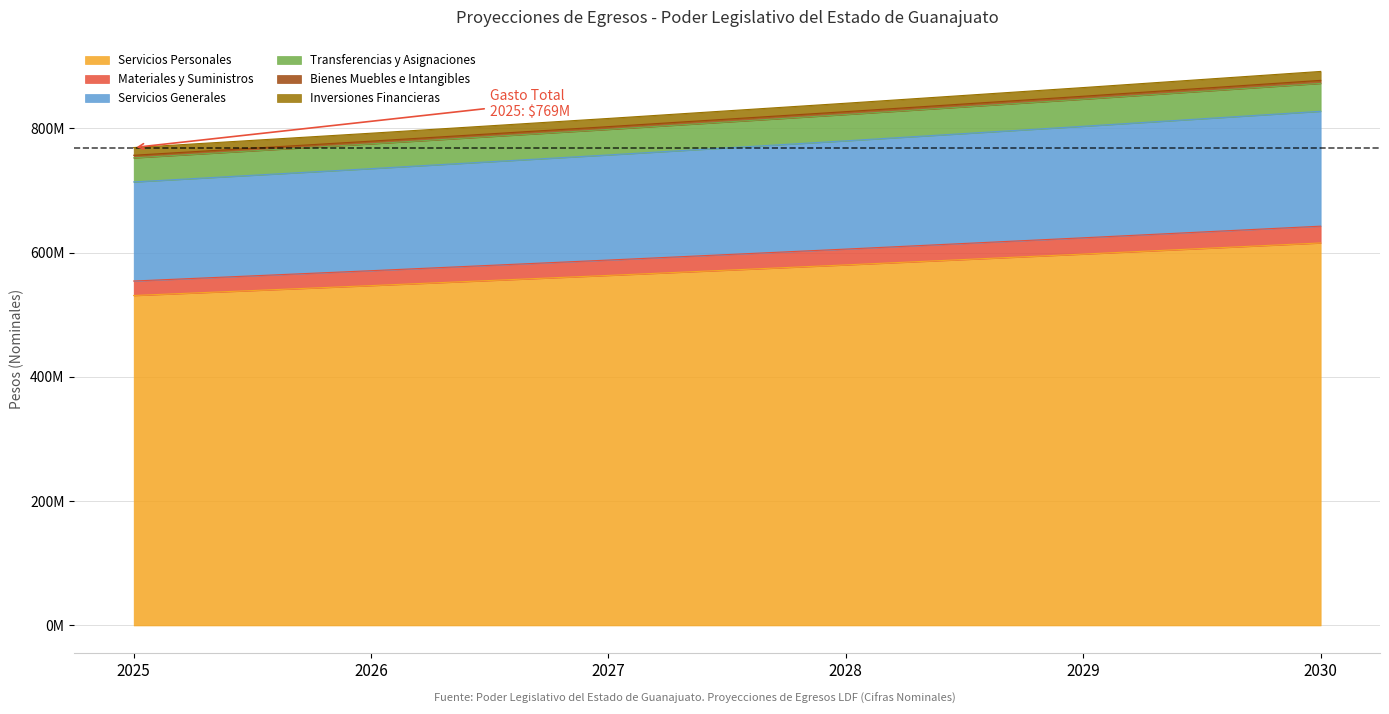

Does the chart have visible grid lines?

Yes